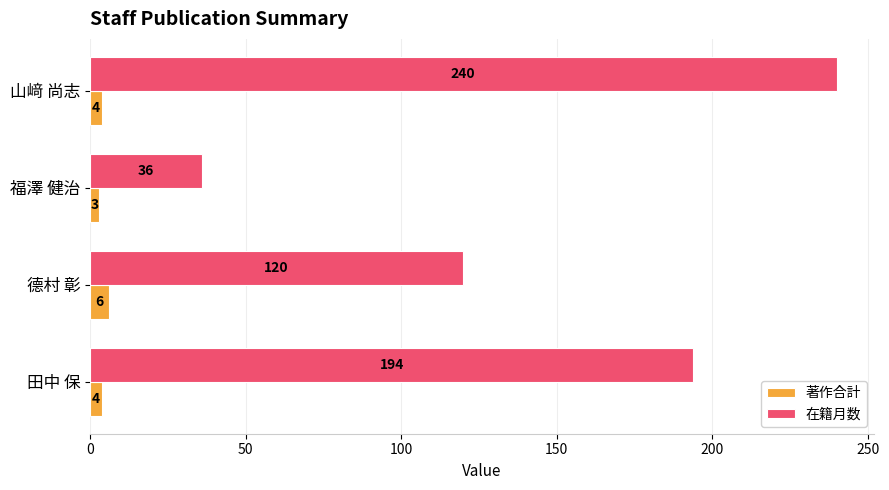

At which label does 著作合計 reach its minimum?

福澤 健治